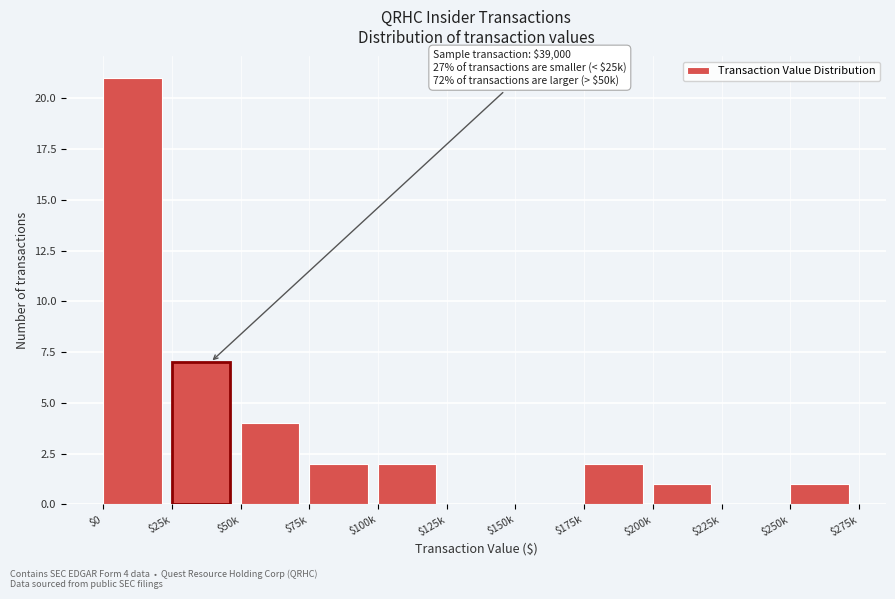

What is the sum of all values?

40